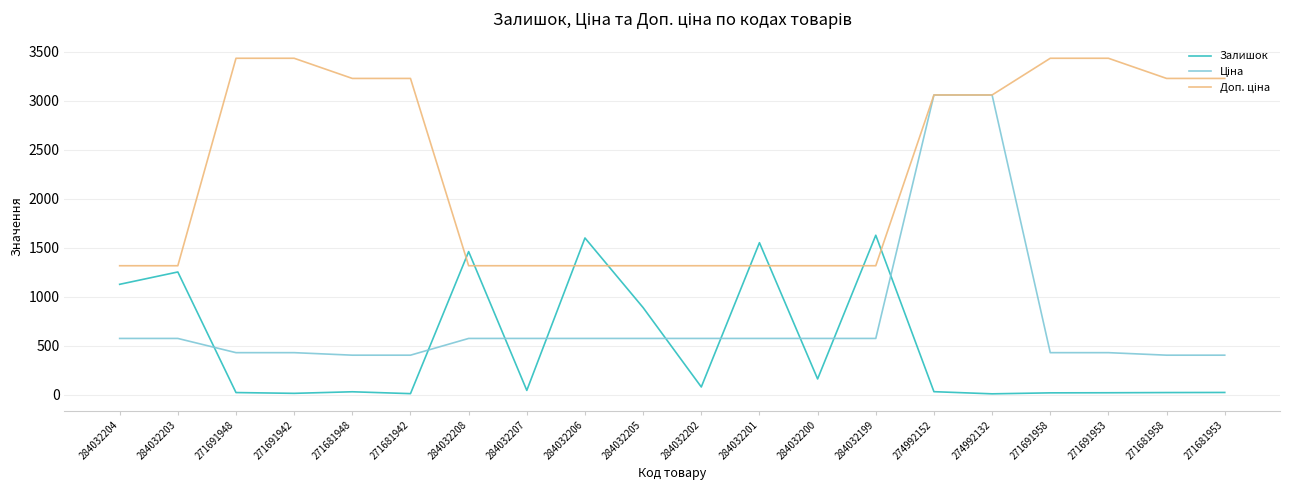

How many series are shown in this chart?

3